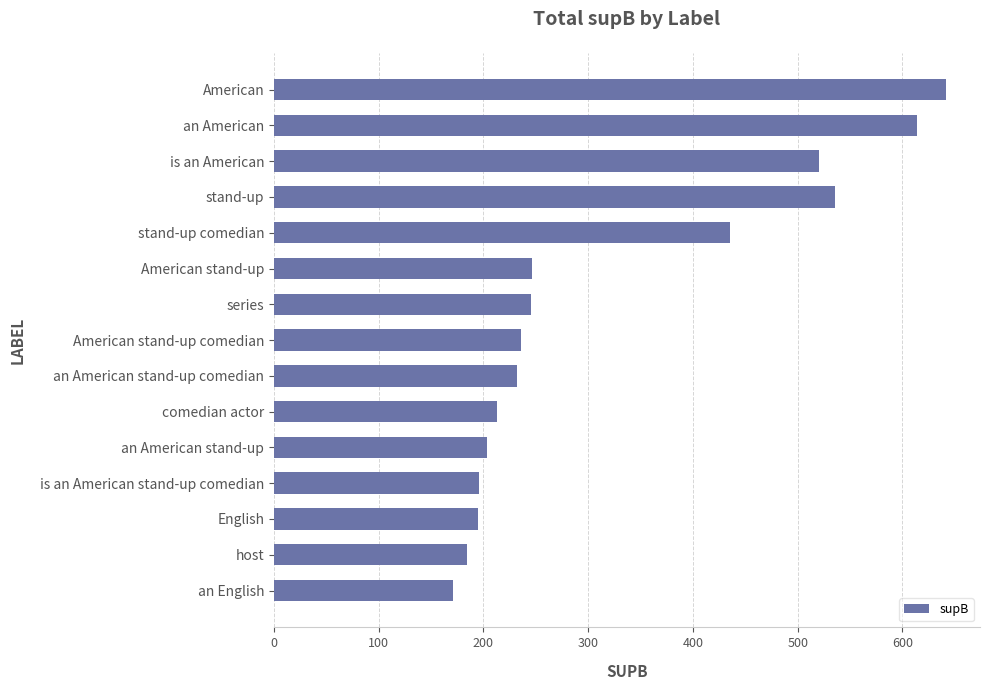

What is the difference between the maximum and minimum values?

471